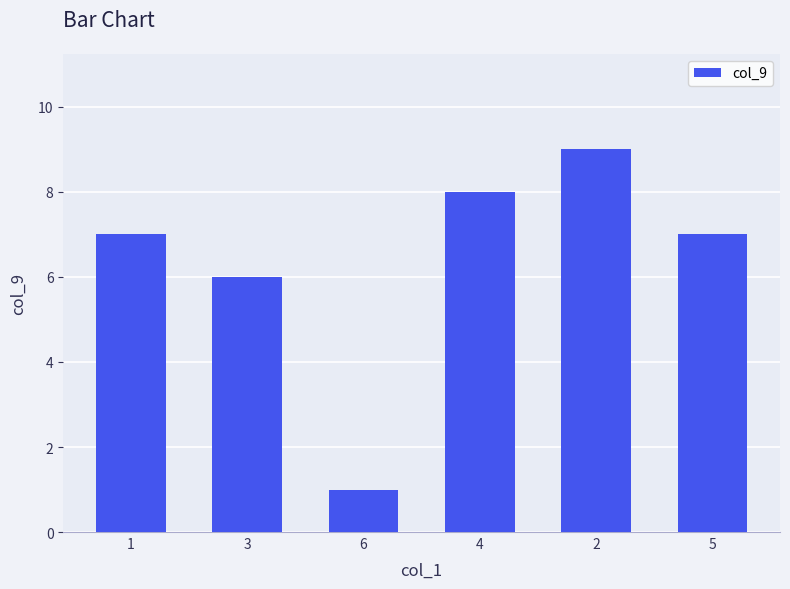

What is the change in value from 4 to 2?

+1